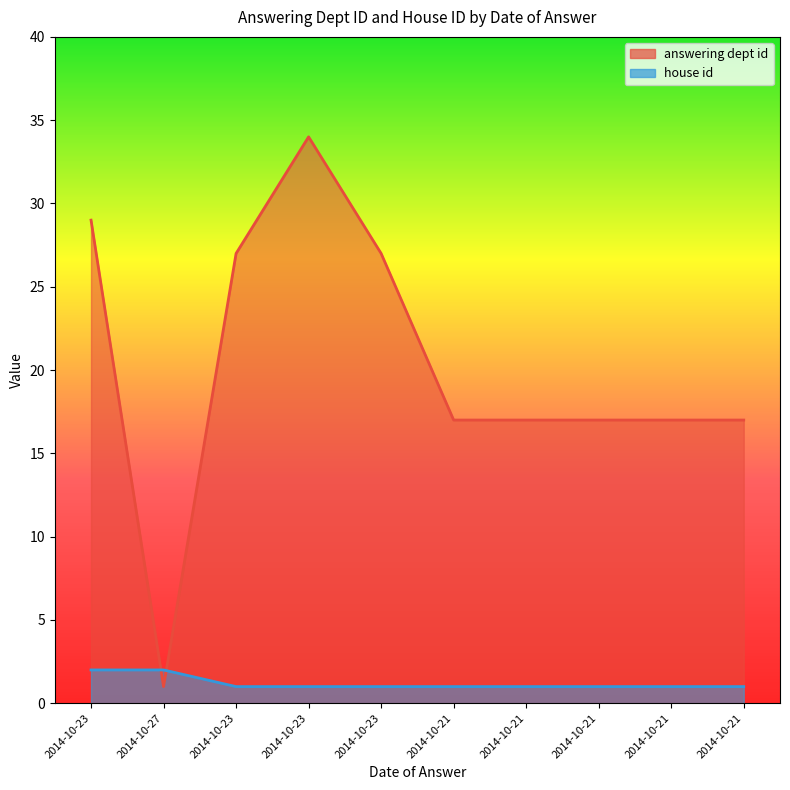

How many values in the answering dept id series exceed 17?

4